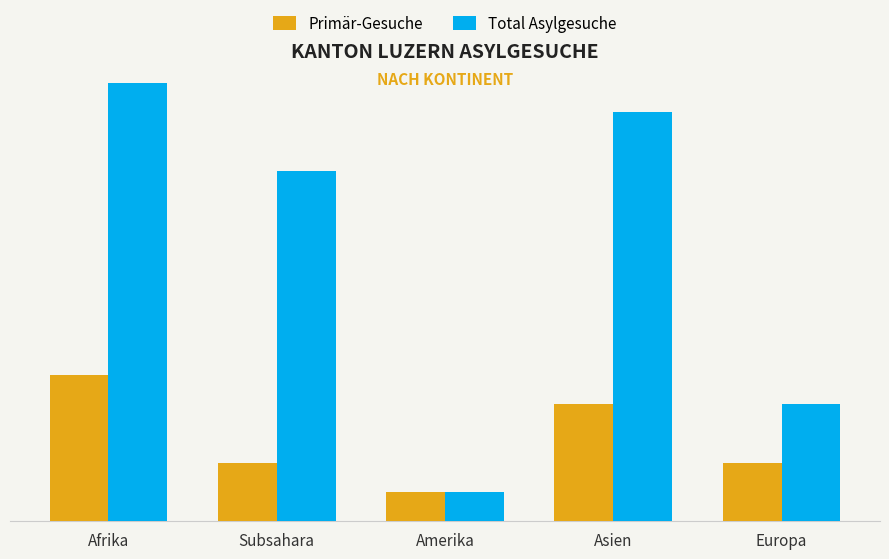

What is the difference between the maximum and second lowest values in the Primär-Gesuche series?

3